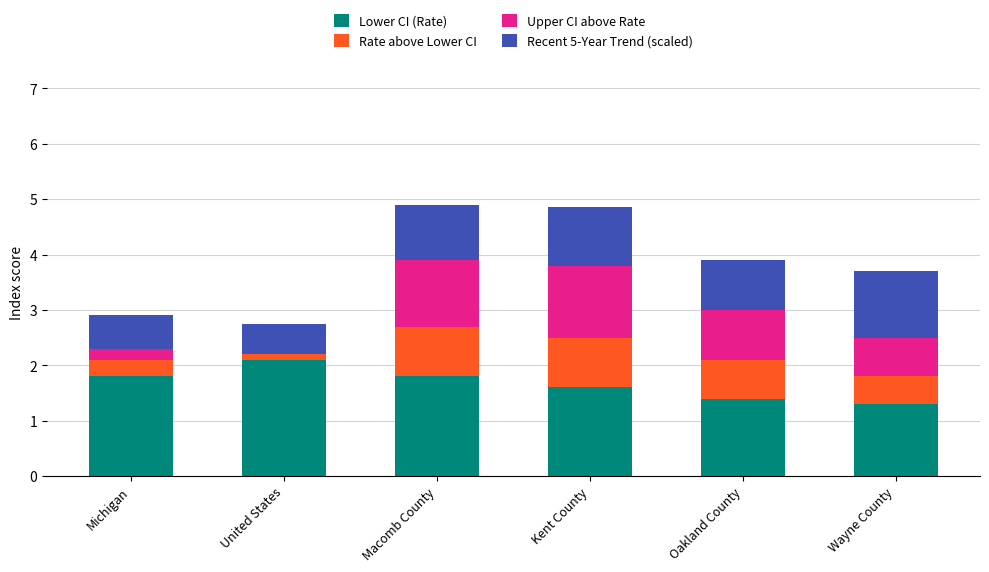

Reading left to right, list the values for the Lower CI (Rate) series.

Michigan=1.8	United States=2.1	Macomb County=1.8	Kent County=1.6	Oakland County=1.4	Wayne County=1.3